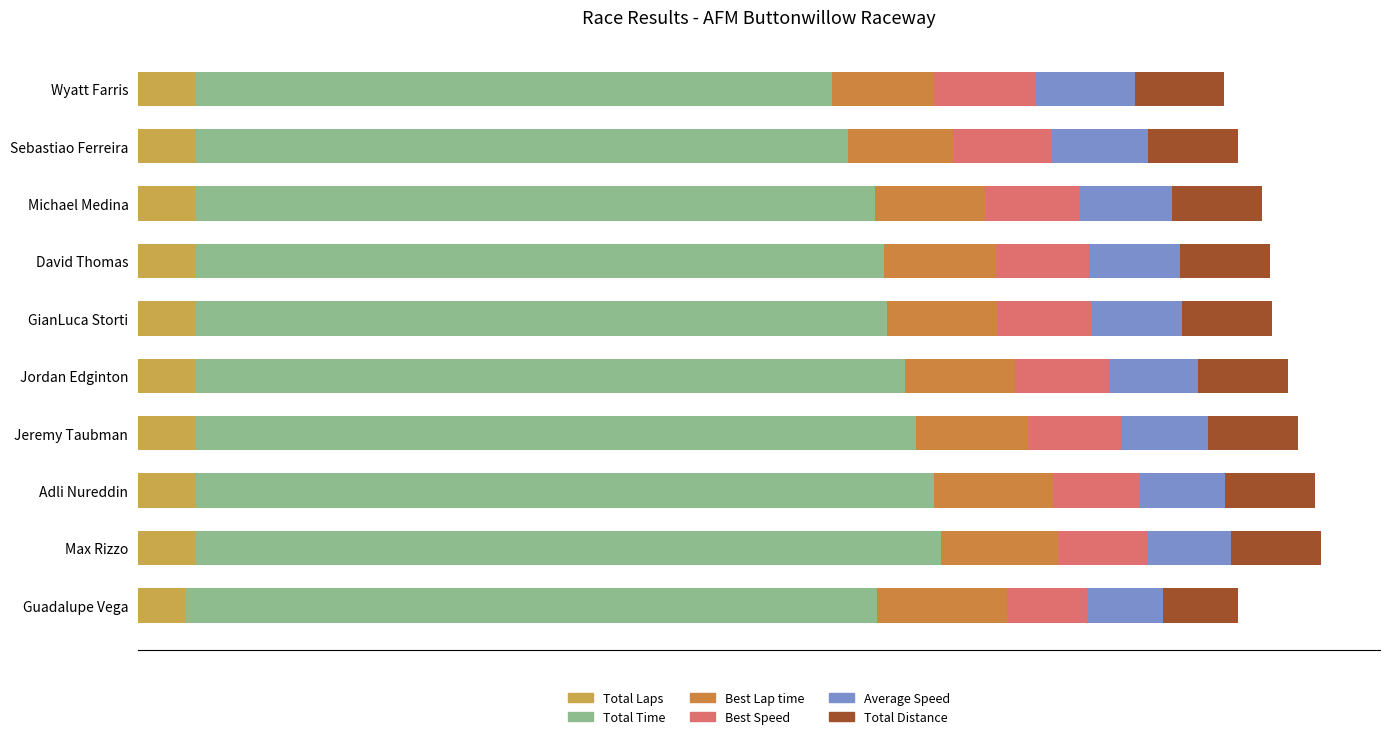

How many bars are there in total?

60